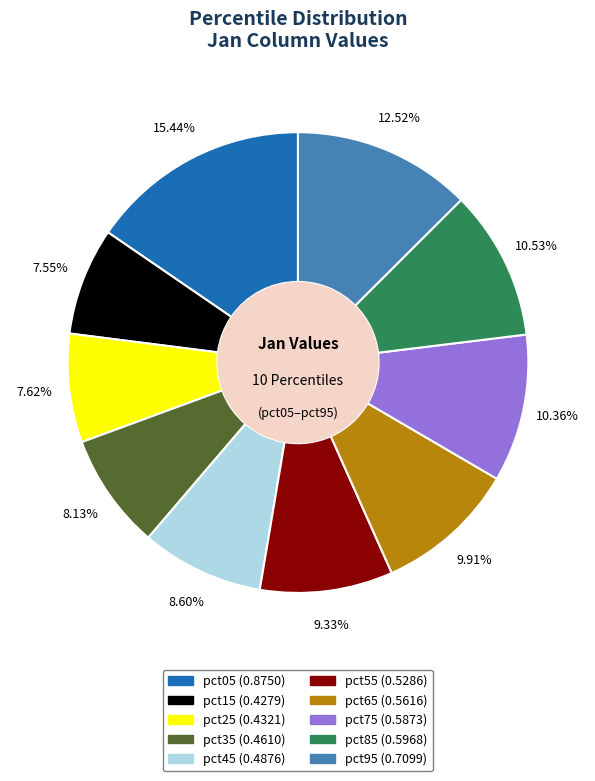

The pct25 slice represents 8% of the pie. True or false?

True